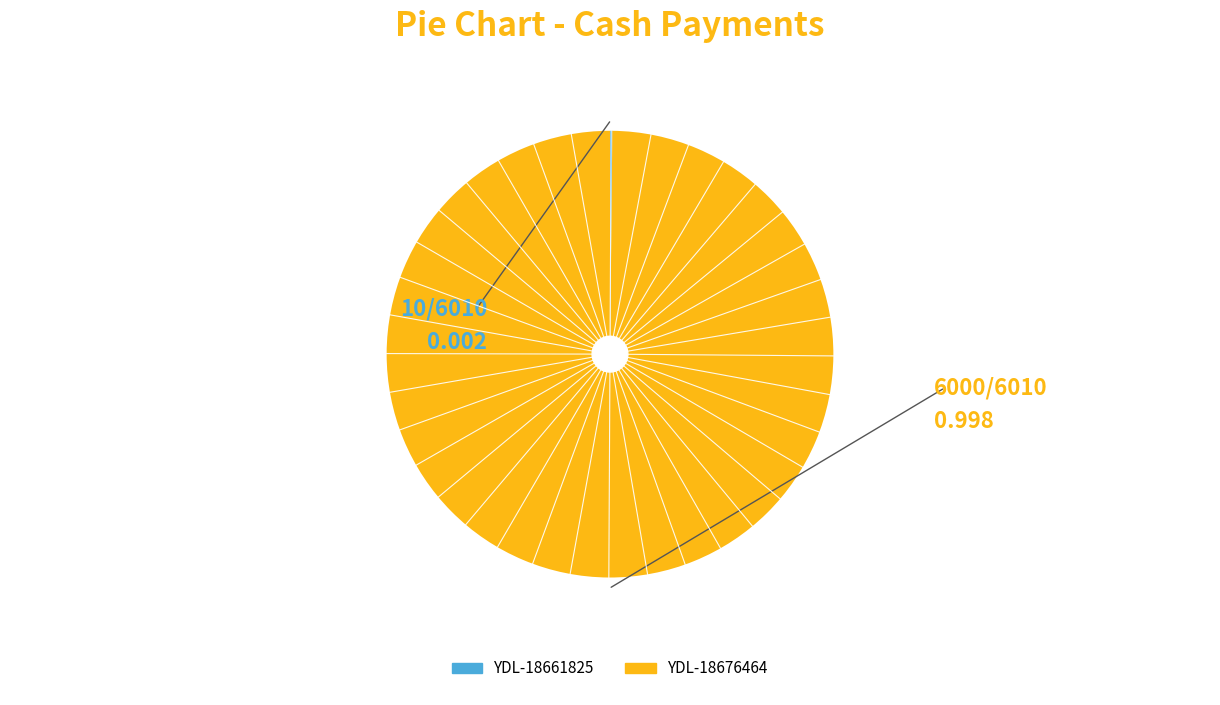

Does YDL-18676464 account for over 50% of the chart?

Yes